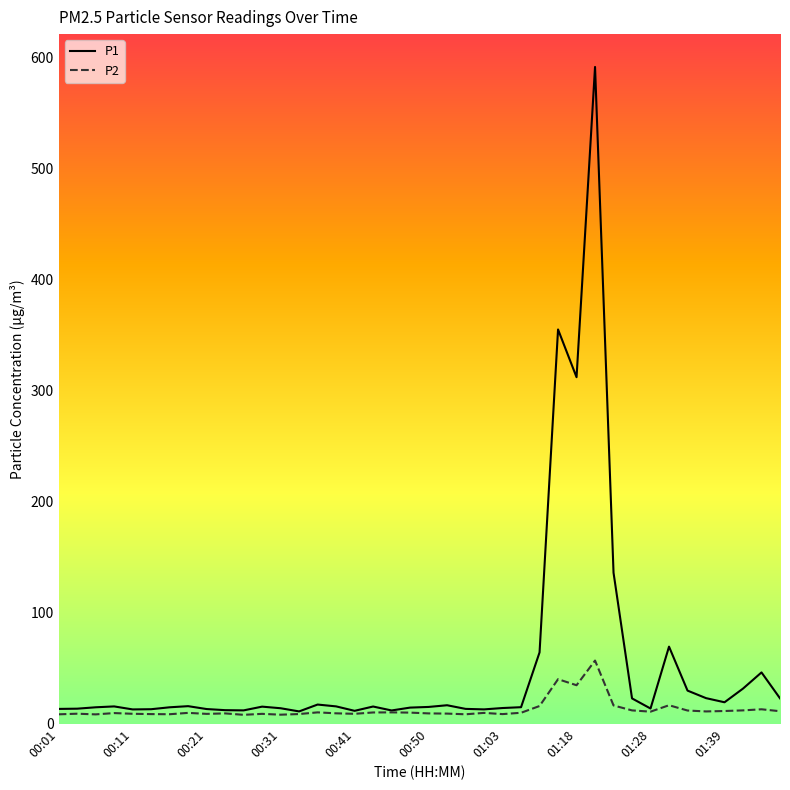

Rank the series by their maximum value, from lowest to highest.

P2, P1